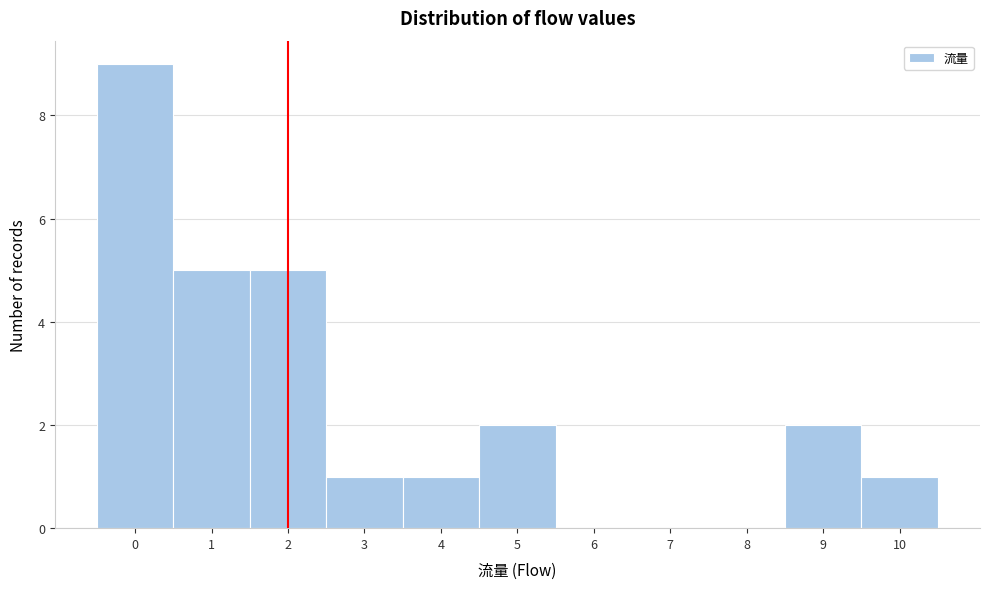

Reading left to right, transcribe this chart: for each bar, give the range it covers on the x-axis and its height. The values are not printed on the chart, so give them approximately, as read against the axis.

-0.5 to 0.5: 9
0.5 to 1.5: 5
1.5 to 2.5: 5
2.5 to 3.5: 1
3.5 to 4.5: 1
4.5 to 5.5: 2
5.5 to 6.5: 0
6.5 to 7.5: 0
7.5 to 8.5: 0
8.5 to 9.5: 2
9.5 to 10.5: 1